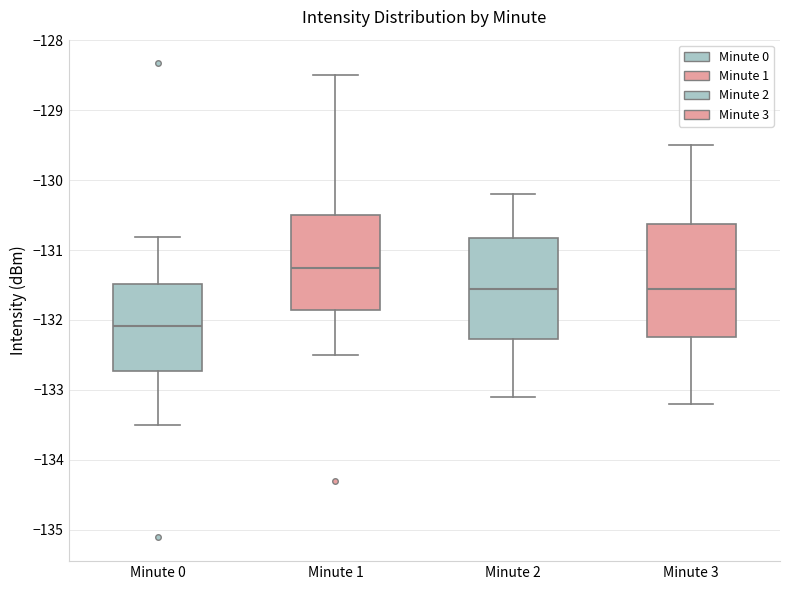

Where does the median line of the box for Minute 2 sit on the y-axis? The values are not printed on the chart, so give them approximately, as read against the axis.

-131.5